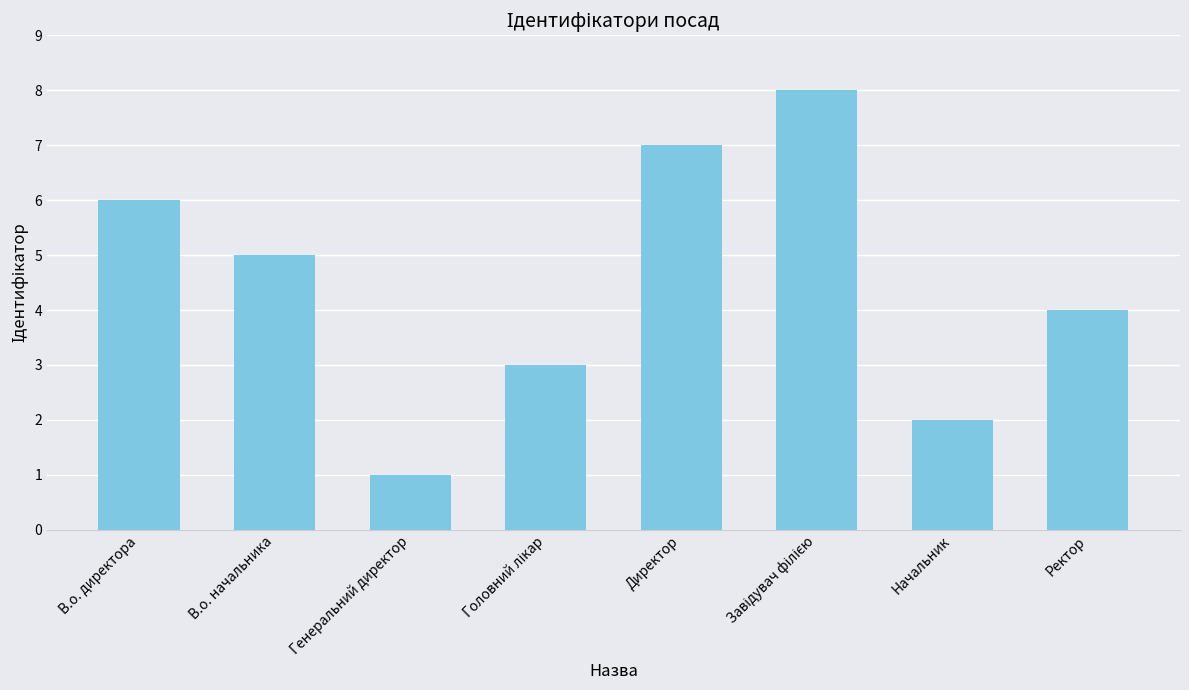

What is the greatest value displayed?

8